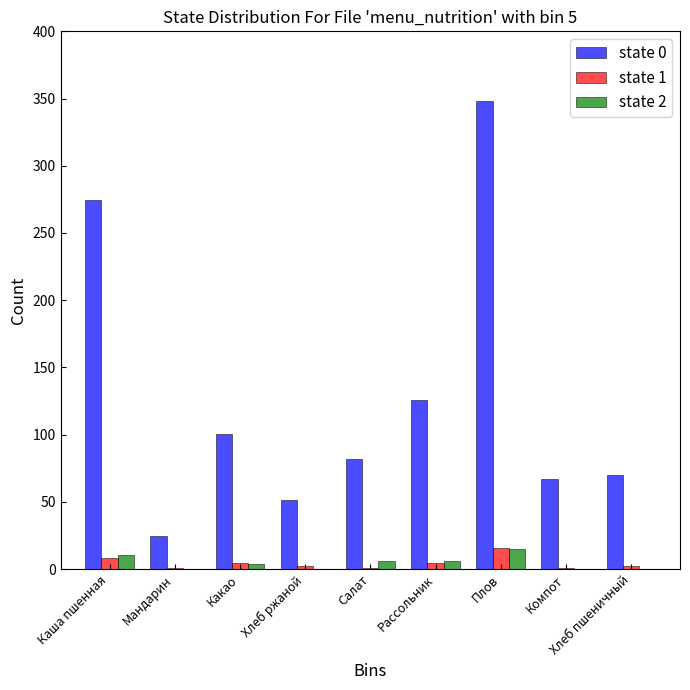

At which category is the sum across all series the highest?

Плов